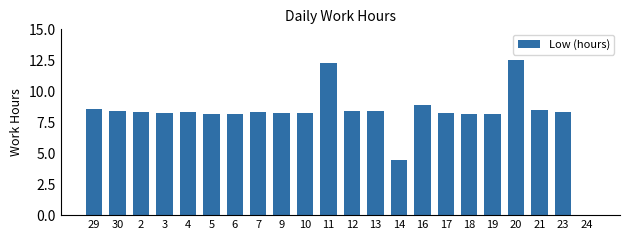

What is the greatest value displayed?

12.5